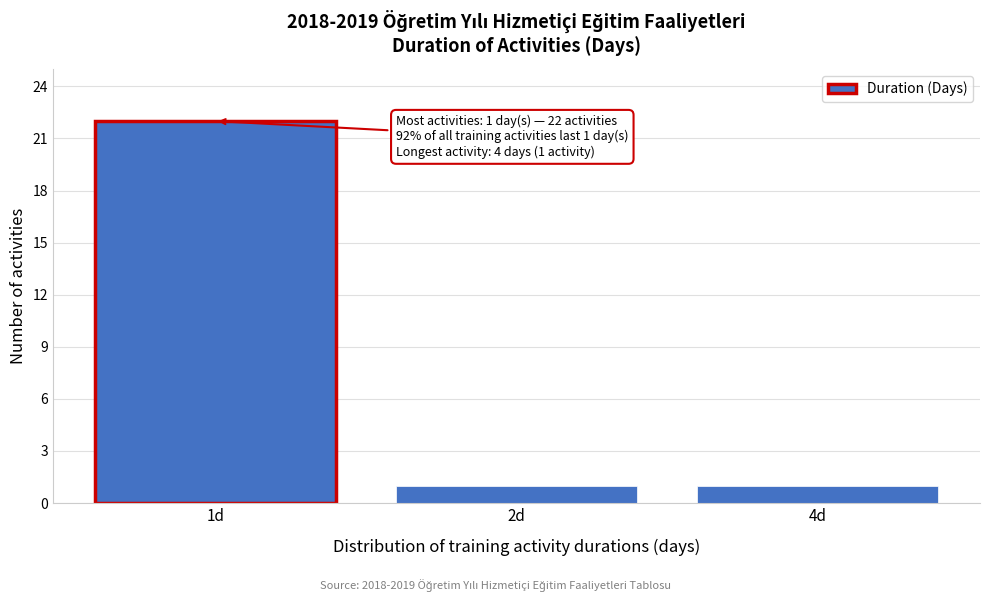

Reading left to right, what are all the values shown in this chart?

1d=22	2d=1	4d=1